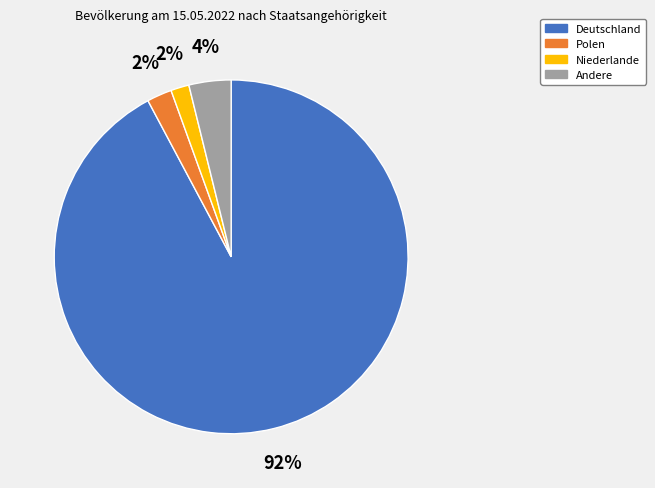

Between Niederlande and Deutschland, which is larger?

Deutschland